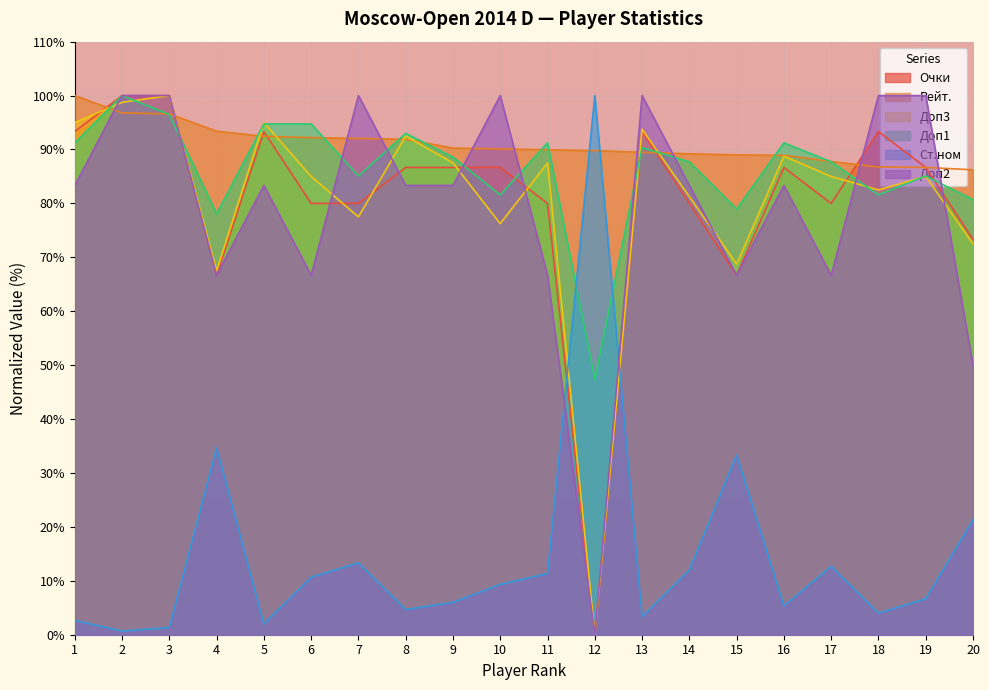

What is the difference between the highest and lowest values at 10?

90.7